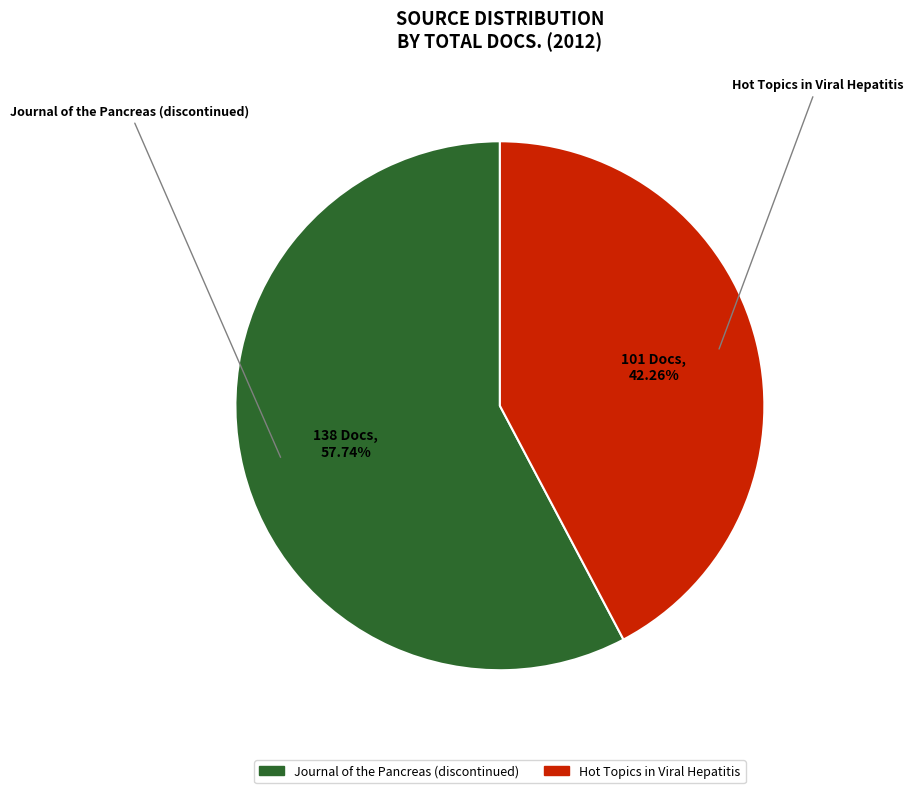

To the nearest percent, what is the difference between the Hot Topics in Viral Hepatitis and Journal of the Pancreas (discontinued) slice percentages?

15%